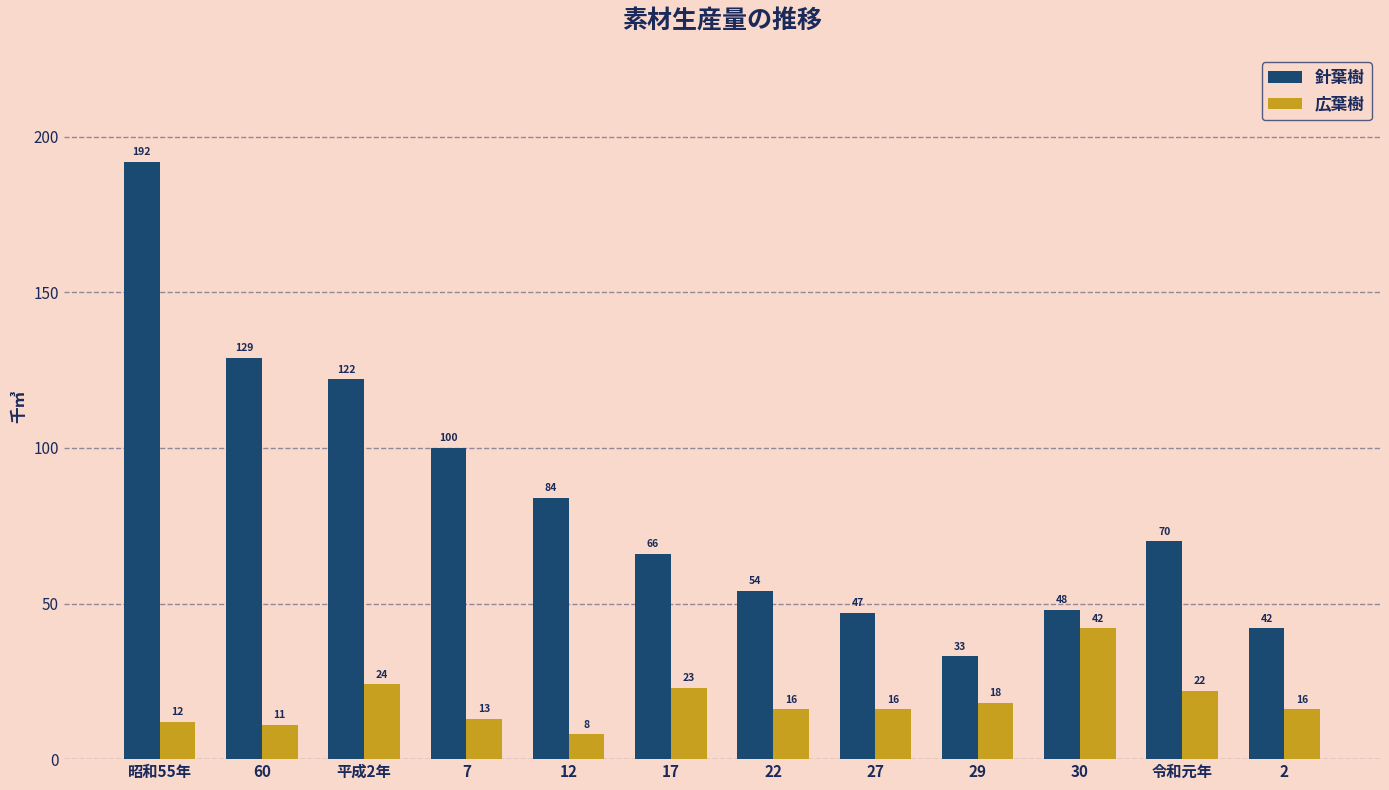

Which series changed the most between 7 and 22?

針葉樹